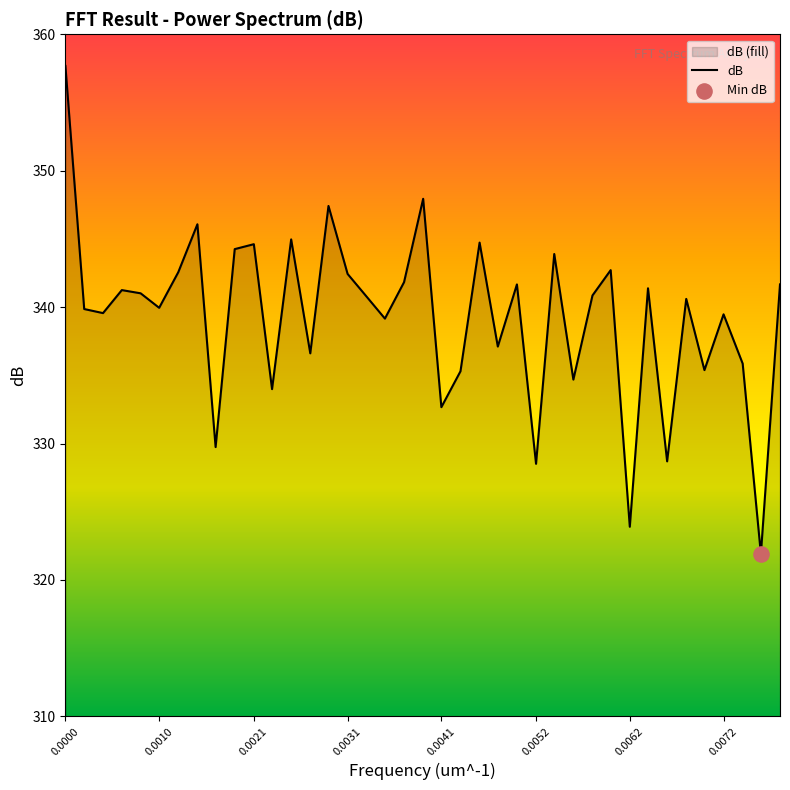

The value at 0.0031 is 342.4. True or false?

True